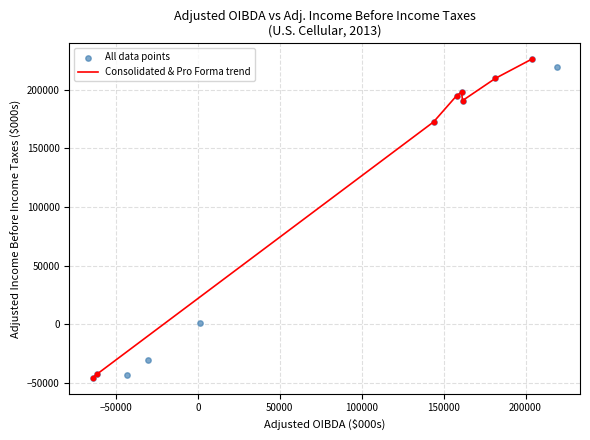

What is the lowest value of the Consolidated & Pro Forma trend series?

-45453